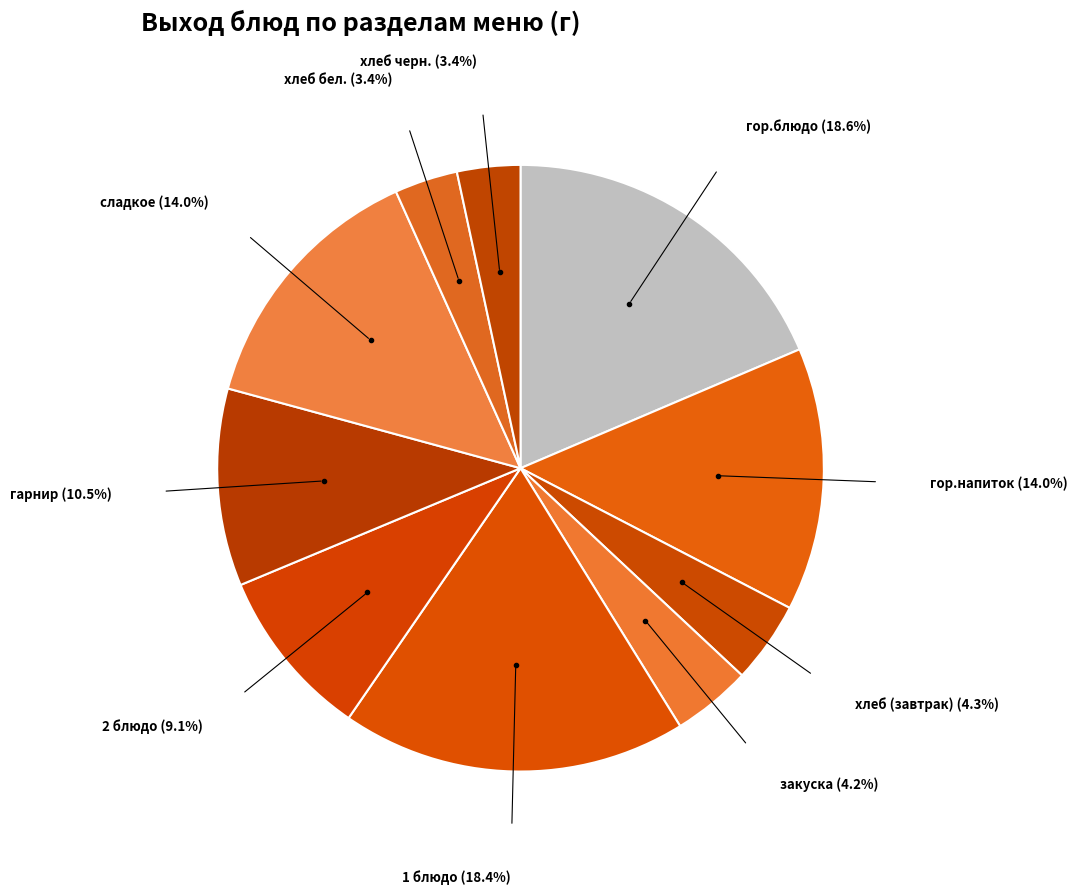

What is the ratio of the value at 1 блюдо to the value at сладкое?

1.3